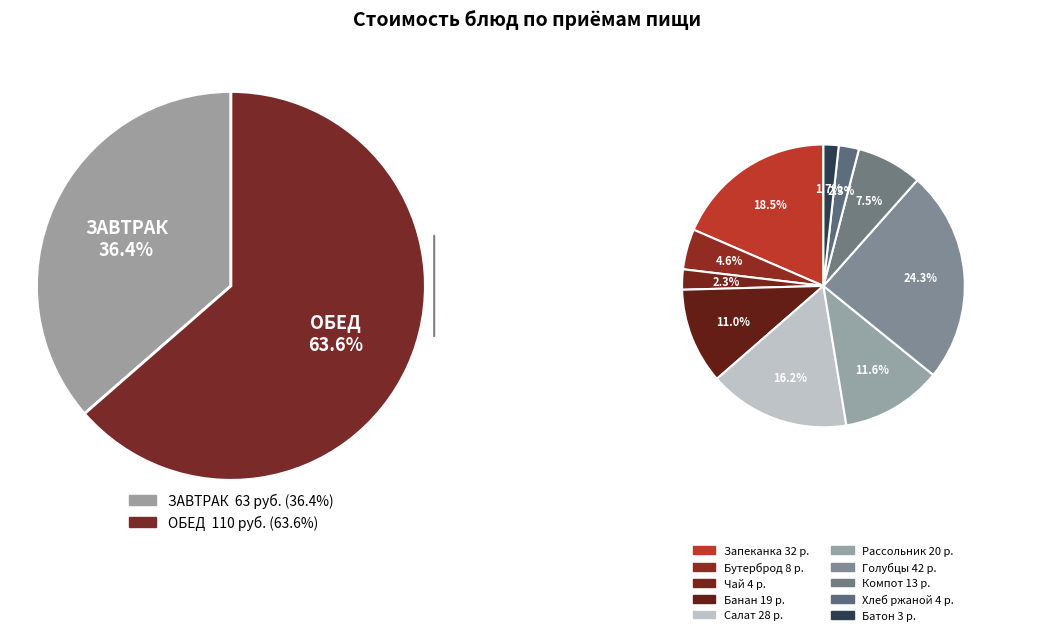

How many segments does this pie chart have?

10